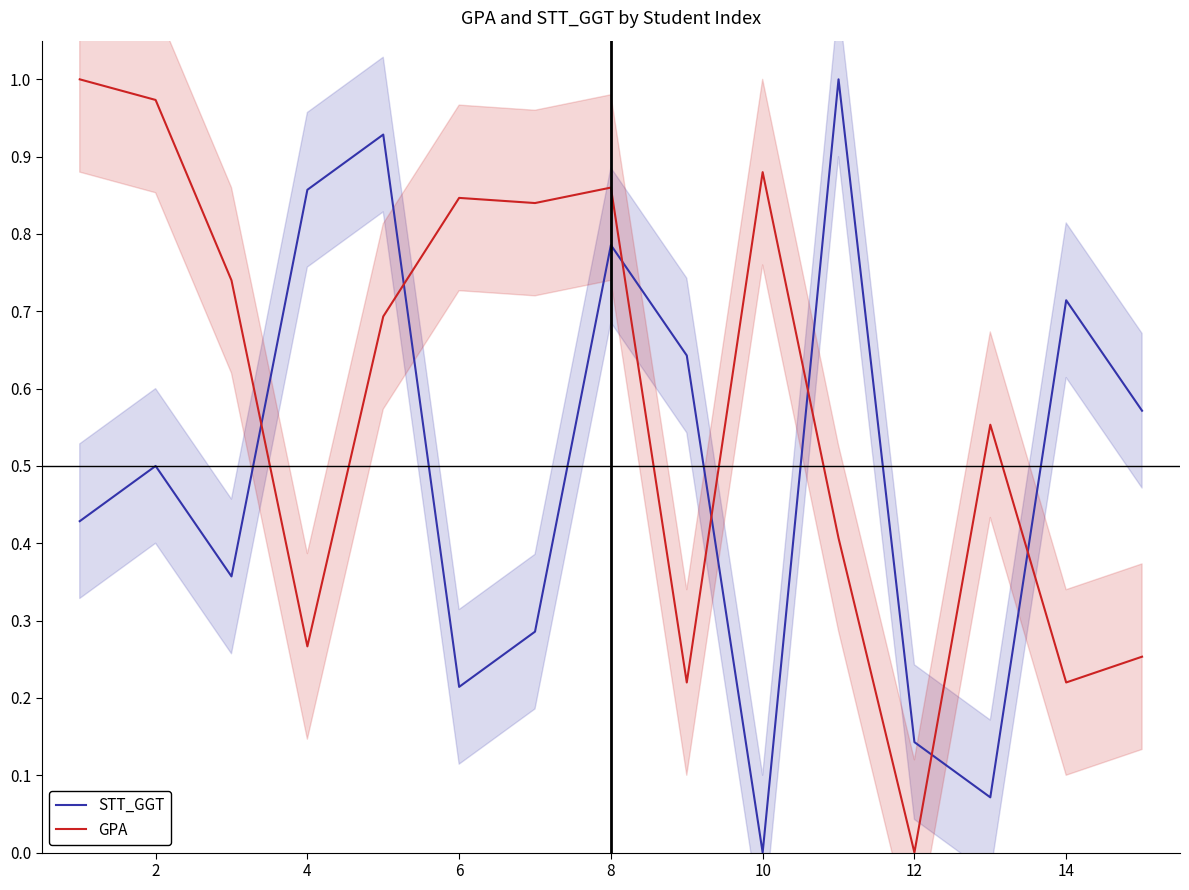

Reading left to right, list all the values displayed in this chart.

STT_GGT: 0.4	0.5	0.4	0.9	0.9	0.2	0.3	0.8	0.6	0.0	1.0	0.1	0.1	0.7	0.6
GPA: 1.0	1.0	0.7	0.3	0.7	0.8	0.8	0.9	0.2	0.9	0.4	0.0	0.6	0.2	0.3